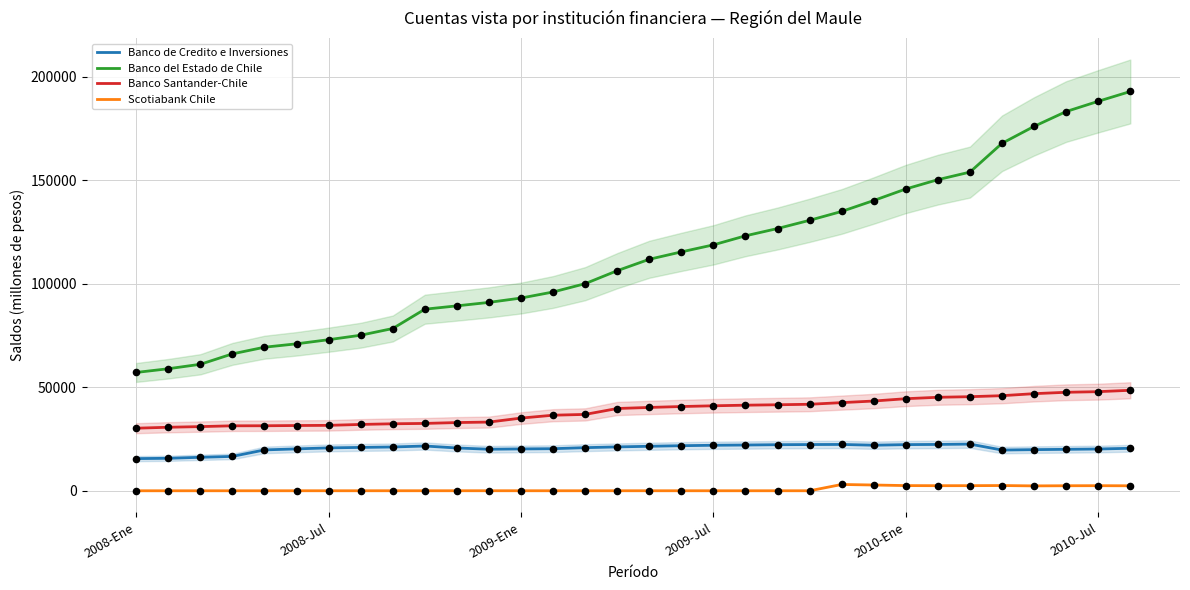

Which series contains the highest Y value?

Banco del Estado de Chile